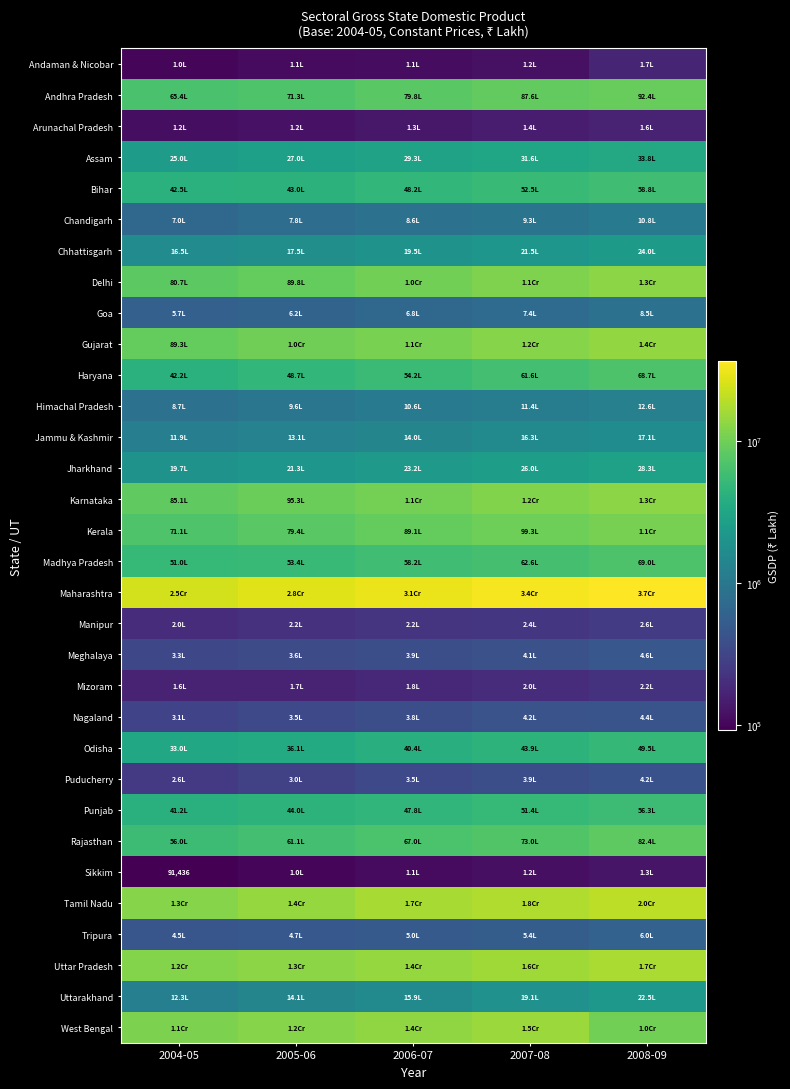

What is the approximate value of Manipur at 2005-06, to the nearest 50?

217200